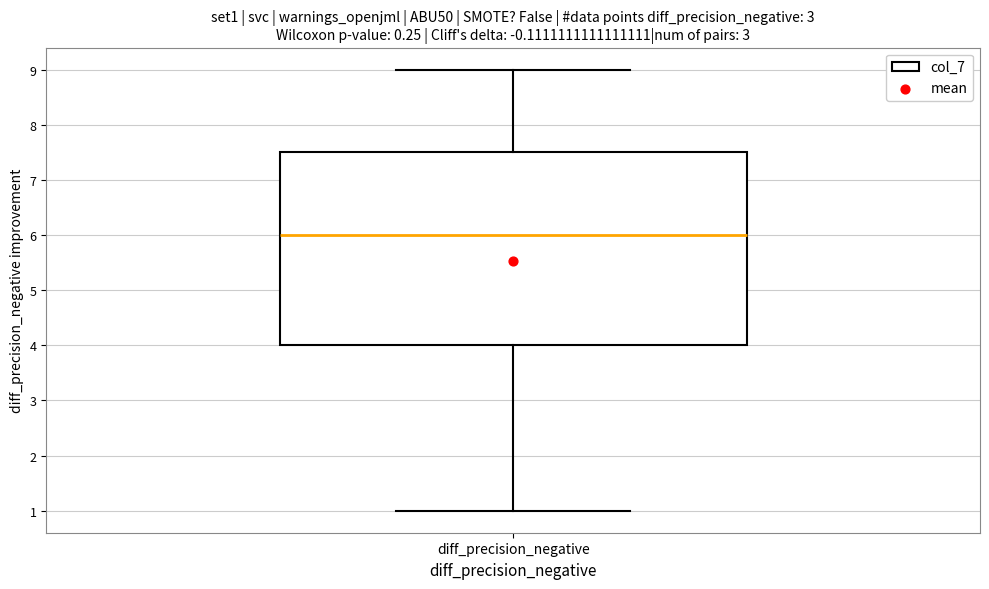

Transcribe this box plot: give where the median line is, the range the box spans, and where the two whiskers end, as read against the y-axis. The values are not printed on the chart, so give them approximately, as read against the axis.

median 6.0, box 4.0 to 7.5, whiskers 1.0 to 9.0